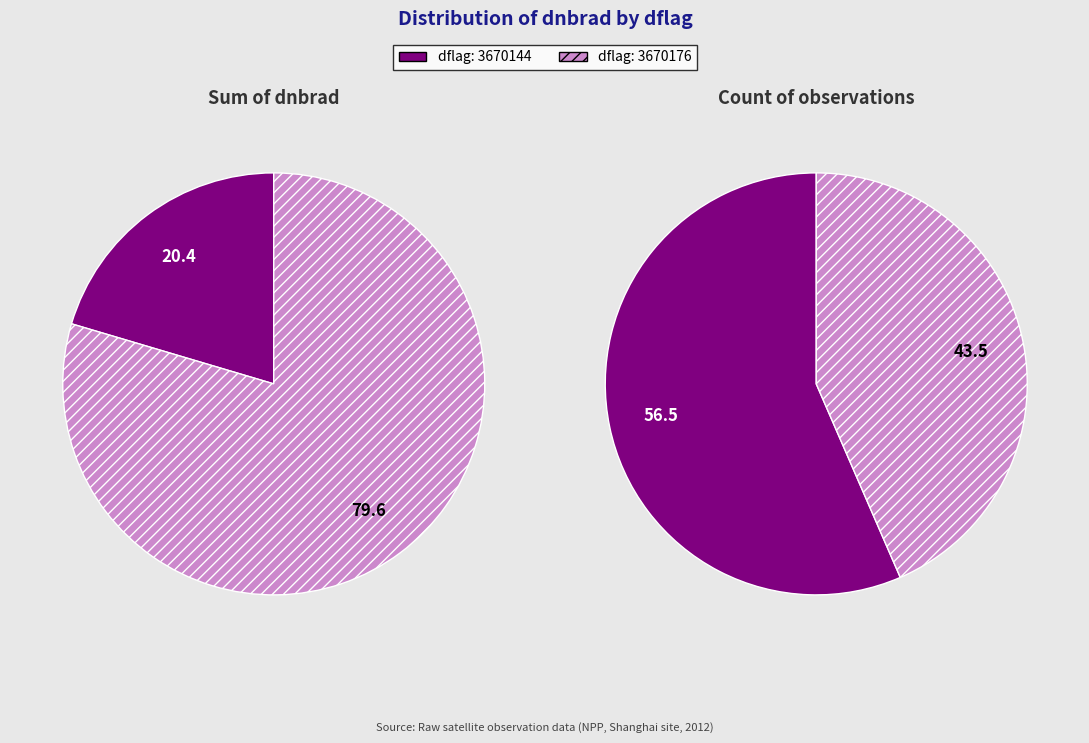

True or false: 3670176 accounts for 49% of the total.

False